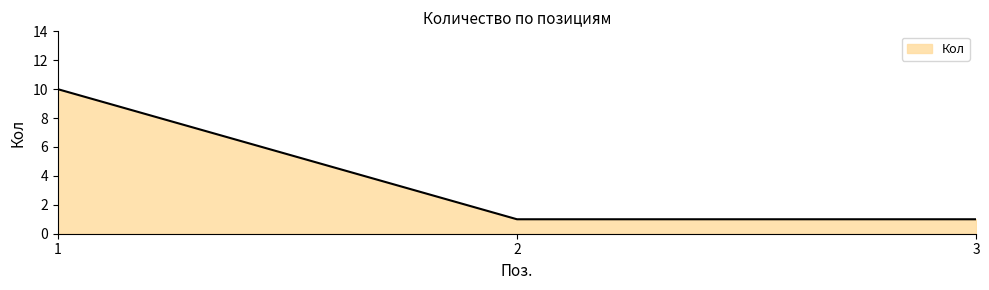

What is the change in value from 1 to 2?

-9